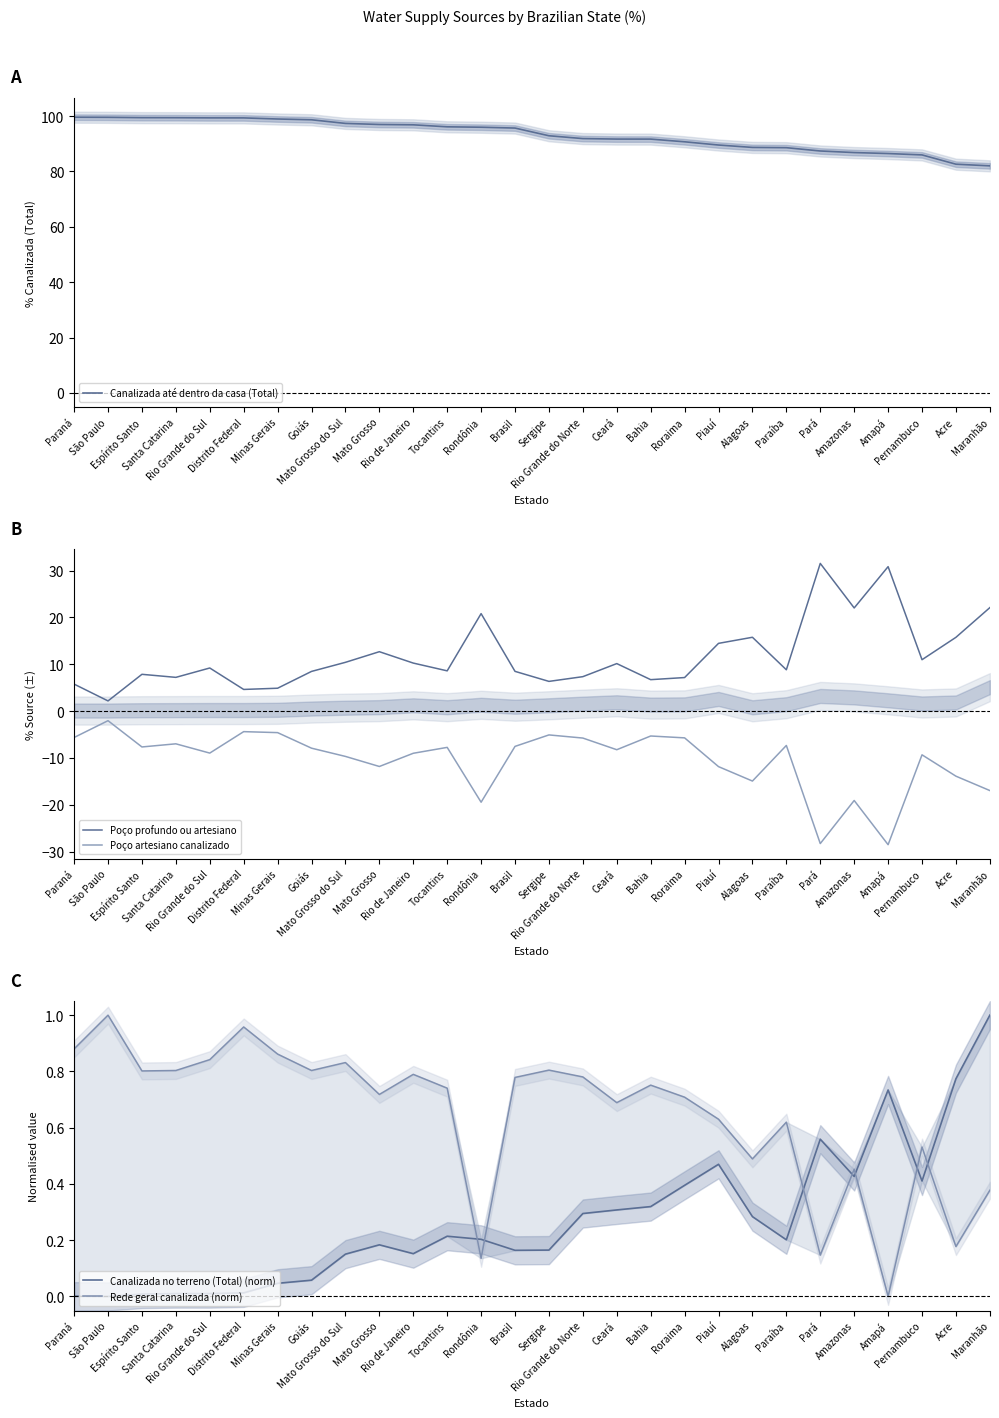

Where is the first local maximum for Poço profundo ou artesiano?

Espírito Santo